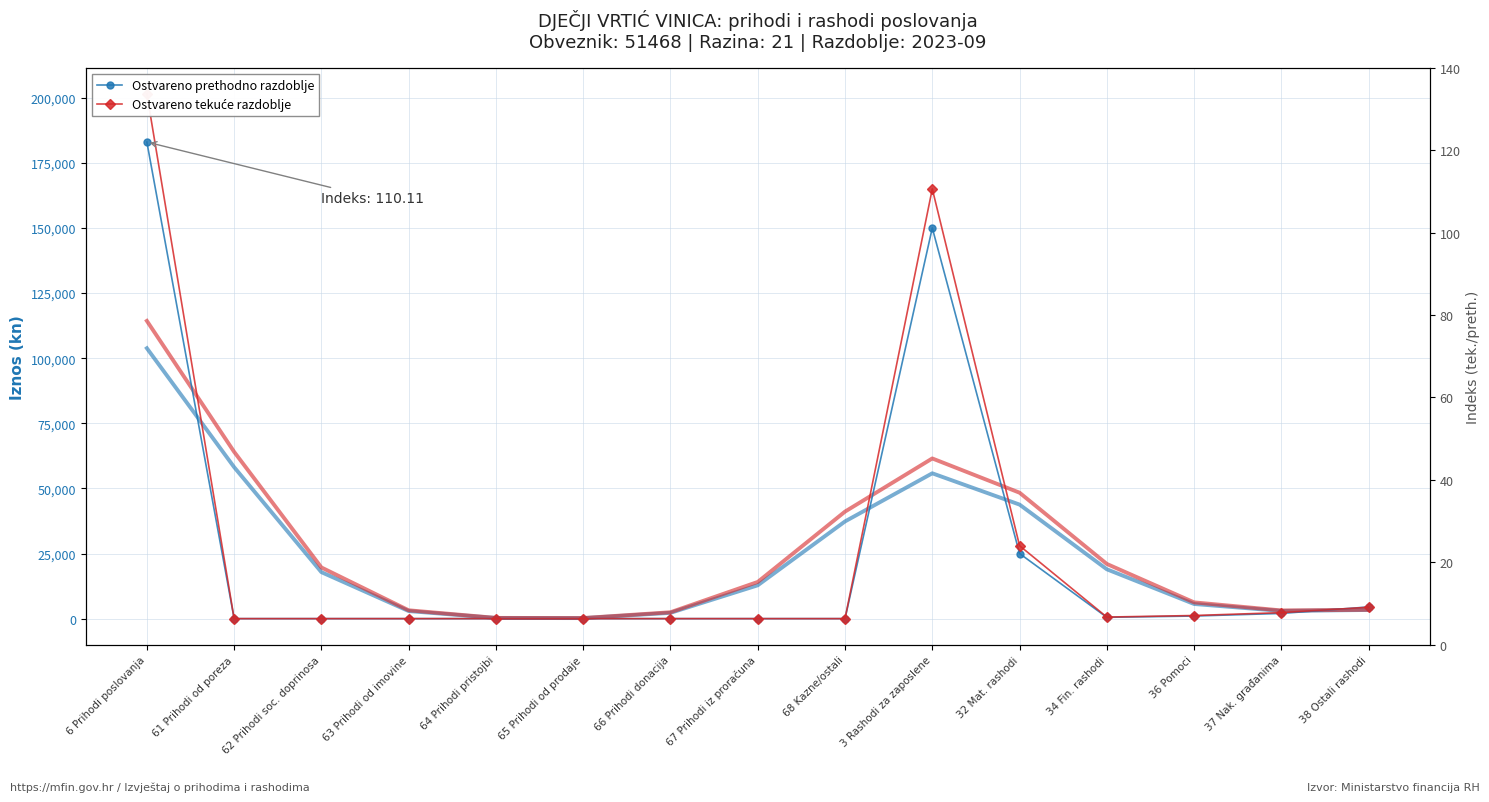

Reading left to right, list all the values displayed in this chart.

Ostvareno prethodno razdoblje: 6 Prihodi poslovanja=182983.4	61 Prihodi od poreza=0.0	62 Prihodi soc. doprinosa=0.0	63 Prihodi od imovine=0.0	64 Prihodi pristojbi=0.0	65 Prihodi od prodaje=0.0	66 Prihodi donacija=0.0	67 Prihodi iz proračuna=0.0	68 Kazne/ostali=0.0	3 Rashodi za zaposlene=150000.0	32 Mat. rashodi=25000.0	34 Fin. rashodi=500.0	36 Pomoci=1000.0	37 Nak. građanima=2000.0	38 Ostali rashodi=4483.4
Ostvareno tekuće razdoblje: 6 Prihodi poslovanja=201475.7	61 Prihodi od poreza=0.0	62 Prihodi soc. doprinosa=0.0	63 Prihodi od imovine=0.0	64 Prihodi pristojbi=0.0	65 Prihodi od prodaje=0.0	66 Prihodi donacija=0.0	67 Prihodi iz proračuna=0.0	68 Kazne/ostali=0.0	3 Rashodi za zaposlene=165000.0	32 Mat. rashodi=28000.0	34 Fin. rashodi=600.0	36 Pomoci=1200.0	37 Nak. građanima=2300.0	38 Ostali rashodi=4375.7